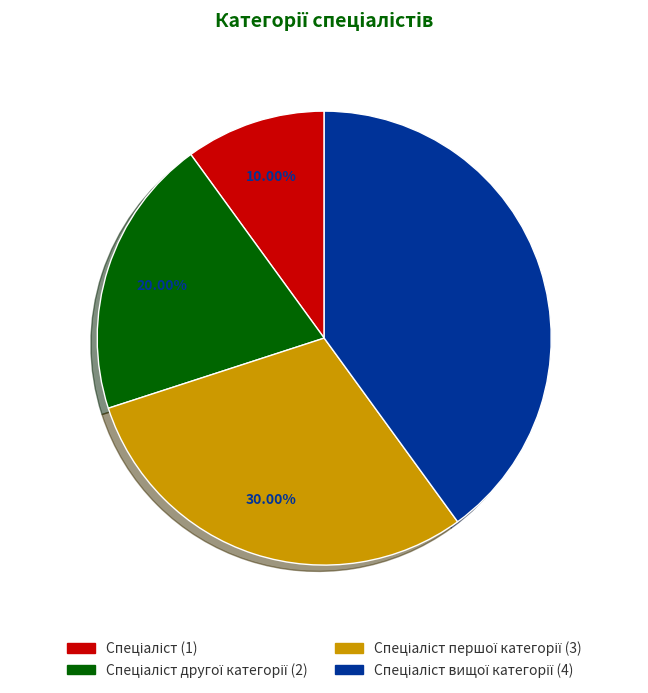

Is there any slice that represents more than half of the pie?

No